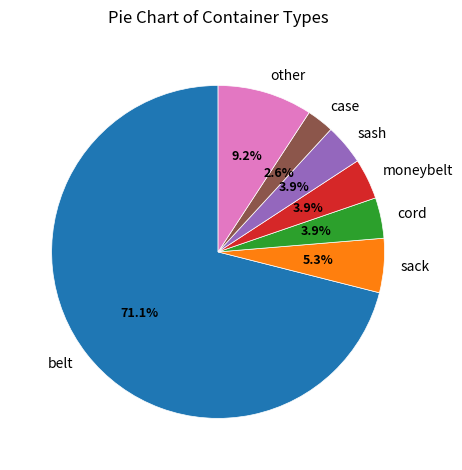

Count the number of slices in the pie.

7